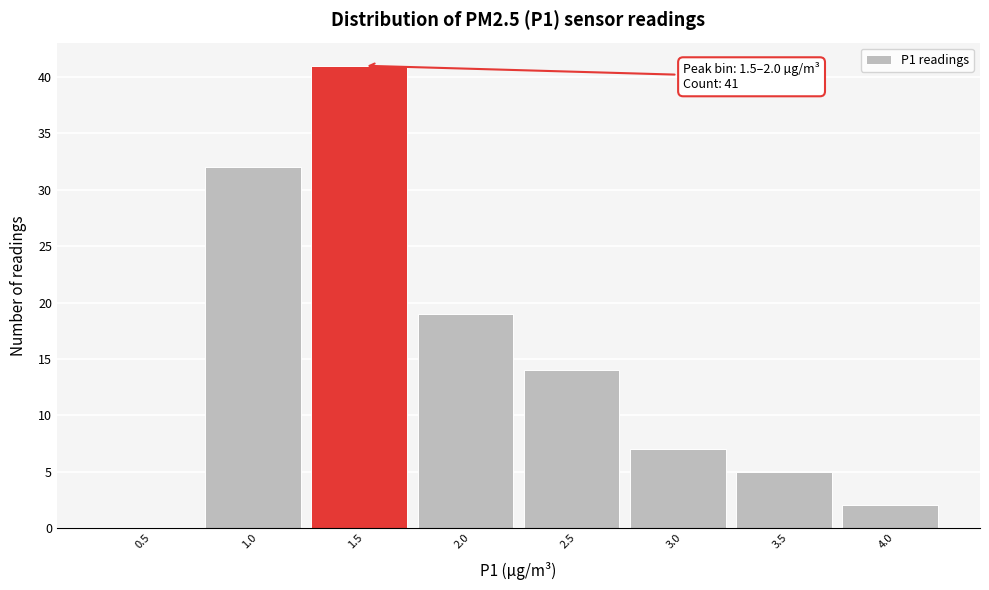

Reading right to left, what are all the values shown in this chart?

4.0=2	3.5=5	3.0=7	2.5=14	2.0=19	1.5=41	1.0=32	0.5=0